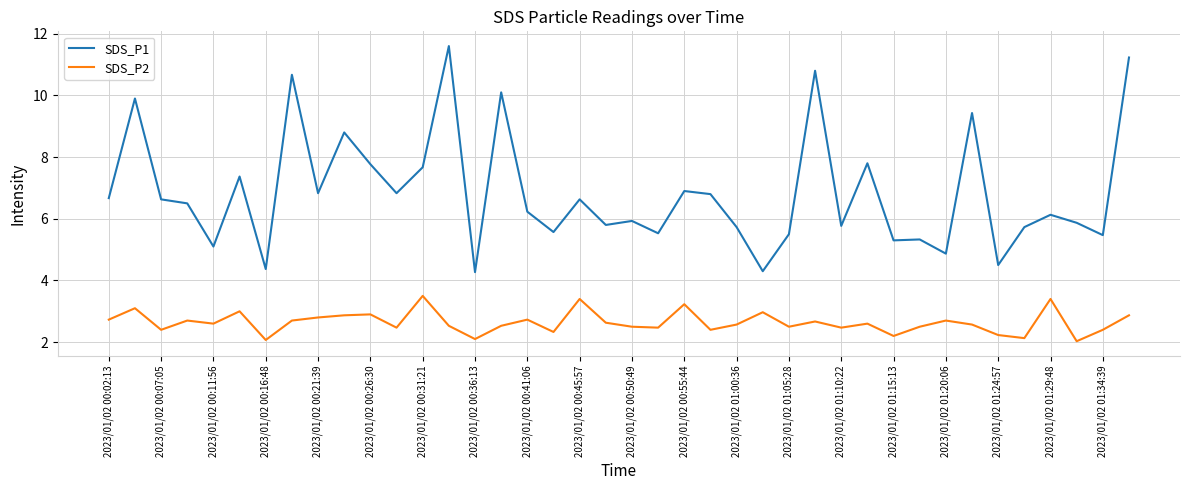

What is the difference between the maximum and minimum values in the SDS_P2 series?

1.5